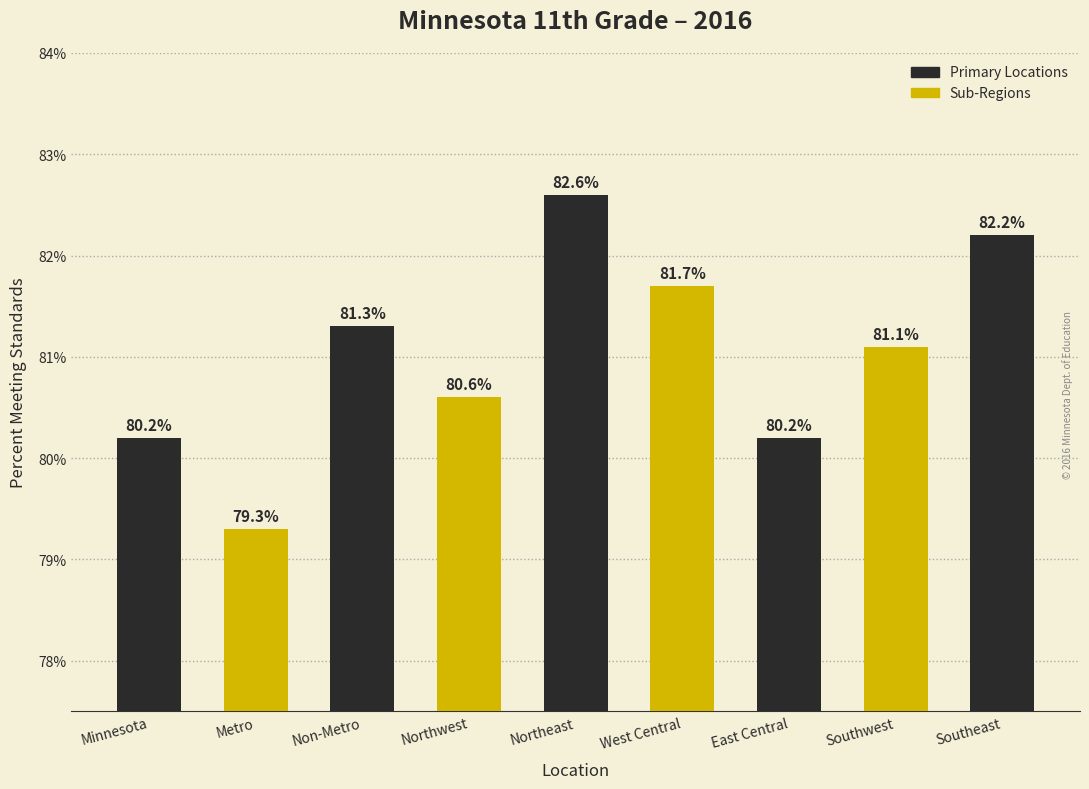

What position from the left is Minnesota?

1